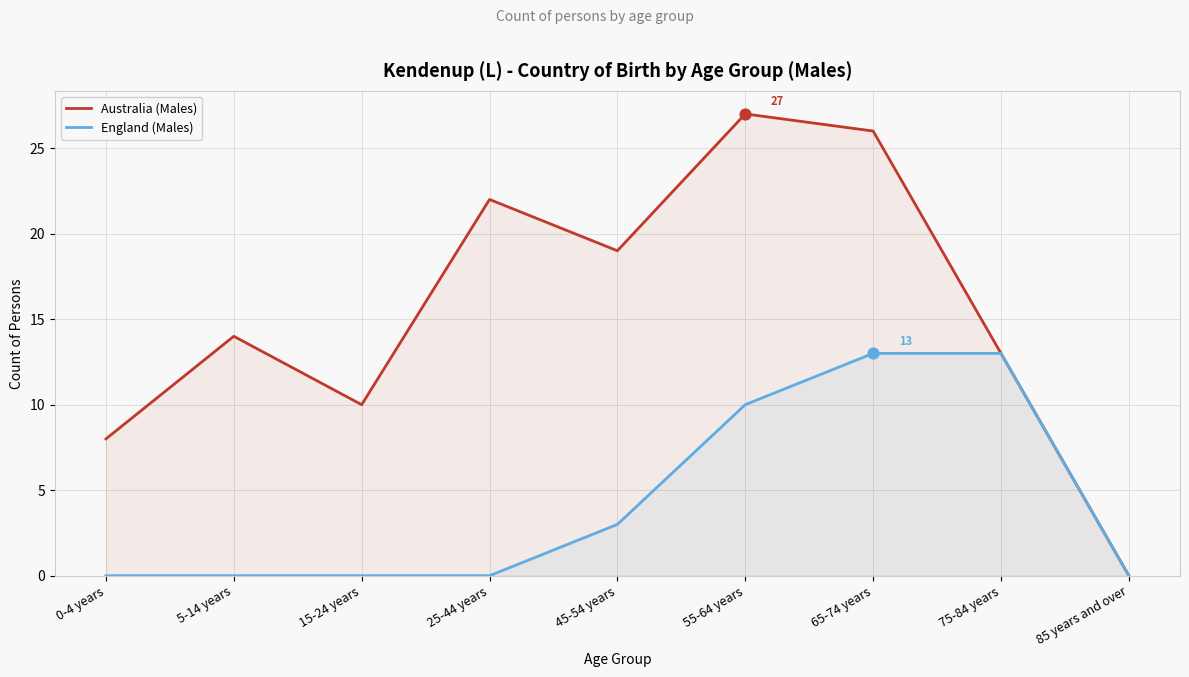

What is the total value across all series at 0-4 years?

8